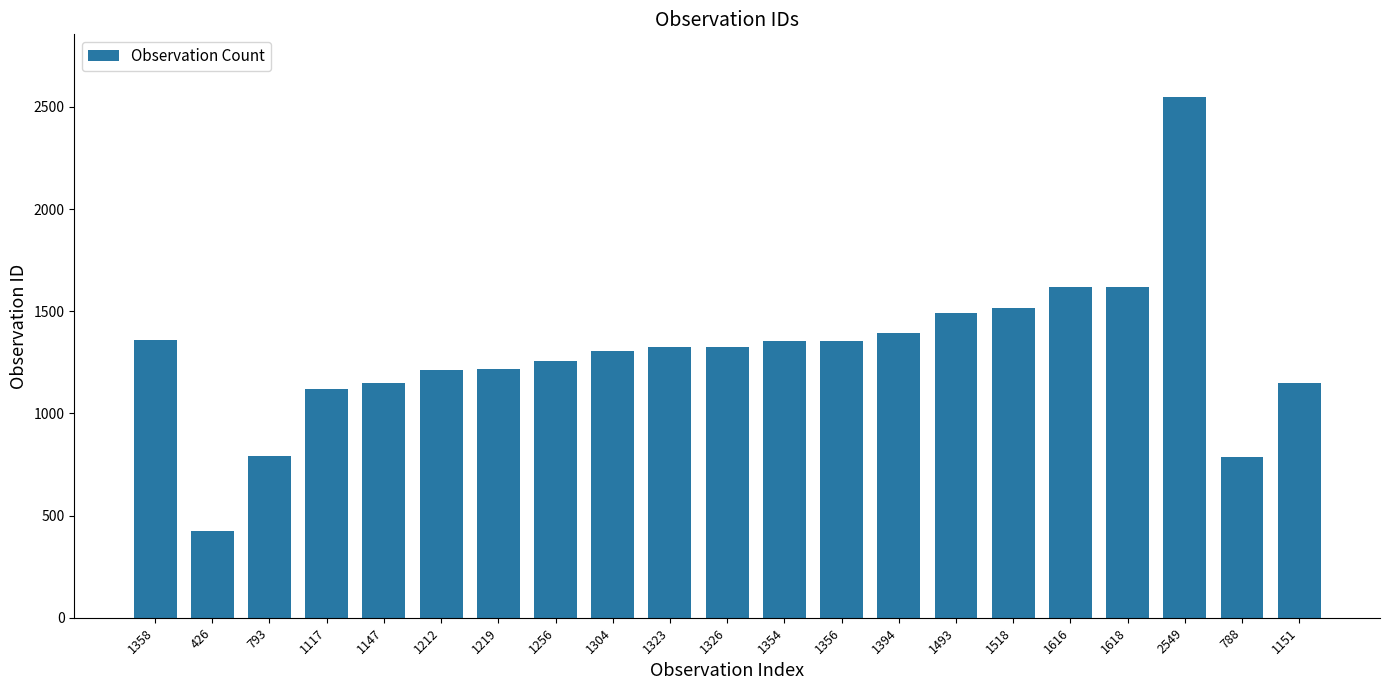

Approximately how many times larger is the value at 1394 compared to 1256?

1.1